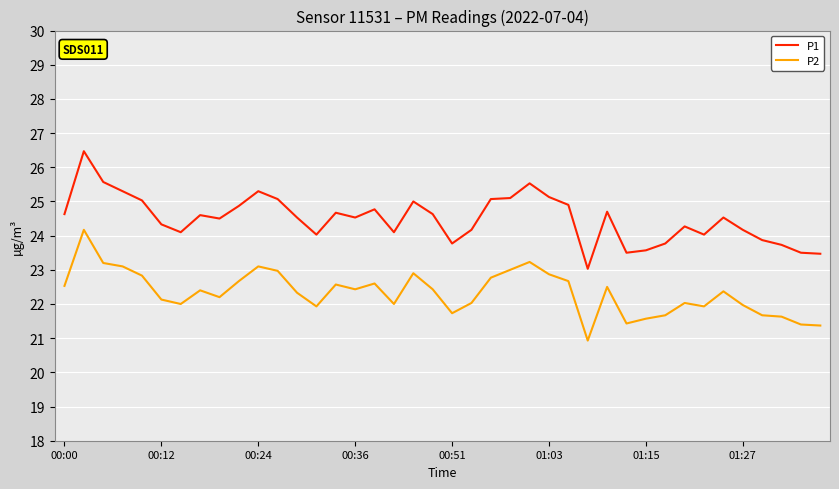

What is the highest value of the P1 series?

26.5